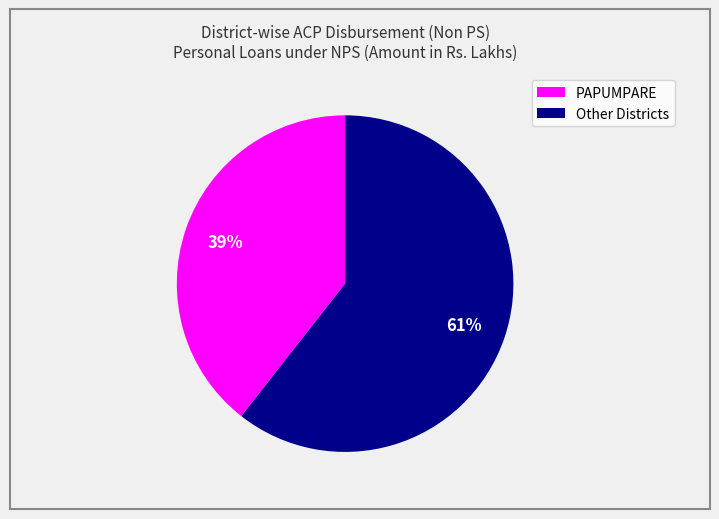

How many segments does this pie chart have?

2